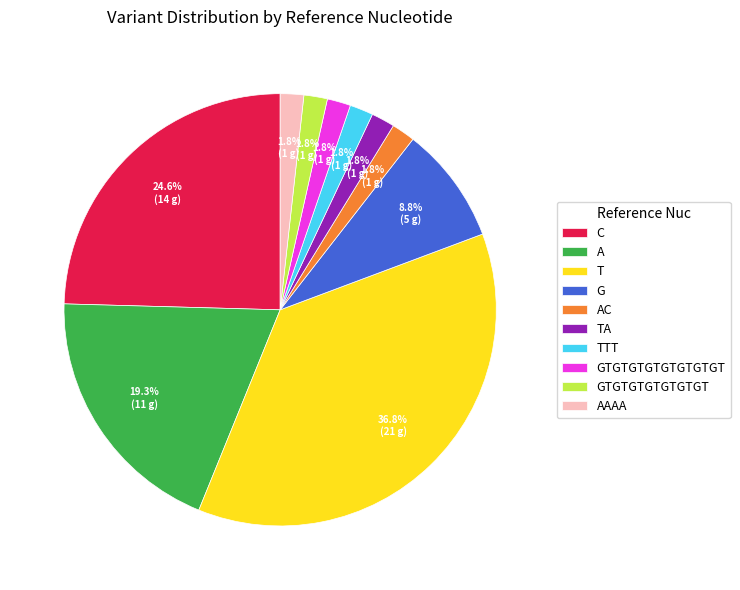

Combined, do T and G account for over 50%?

No